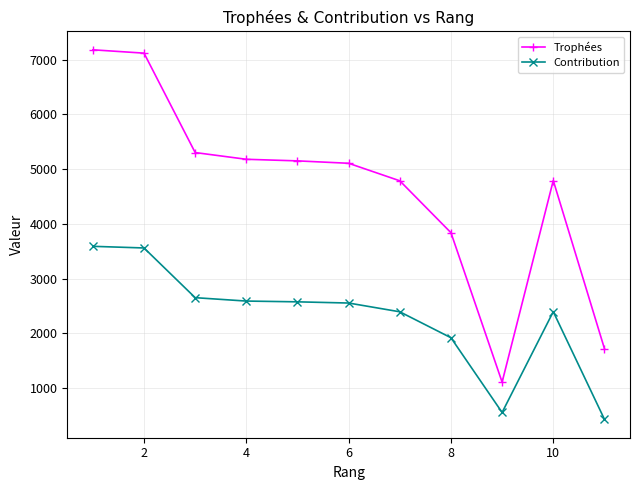

How many lines are shown in the chart?

2